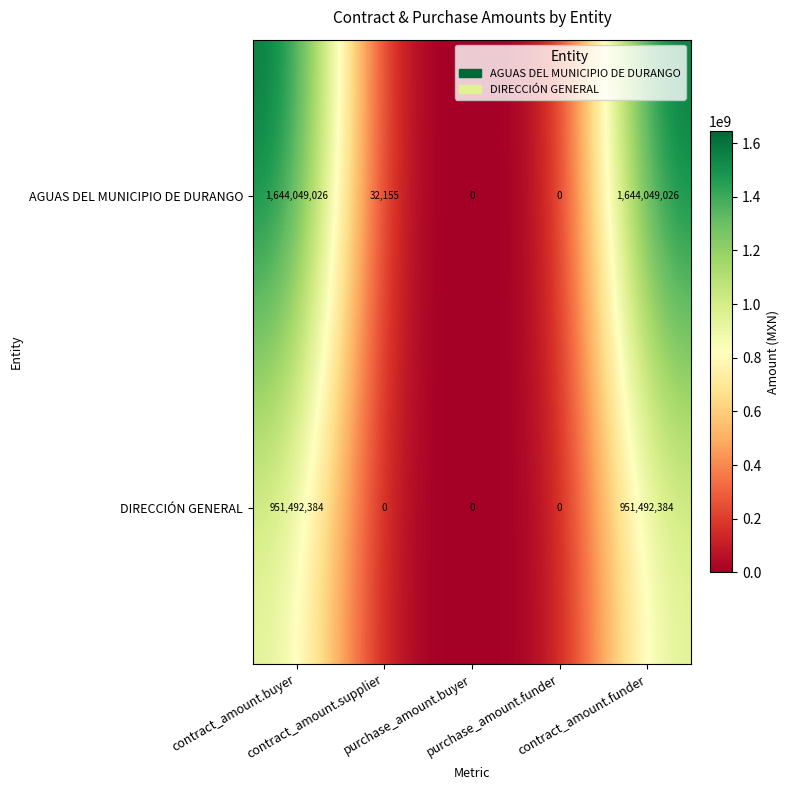

Rank the series by their average value, from lowest to highest.

DIRECCIÓN GENERAL, AGUAS DEL MUNICIPIO DE DURANGO